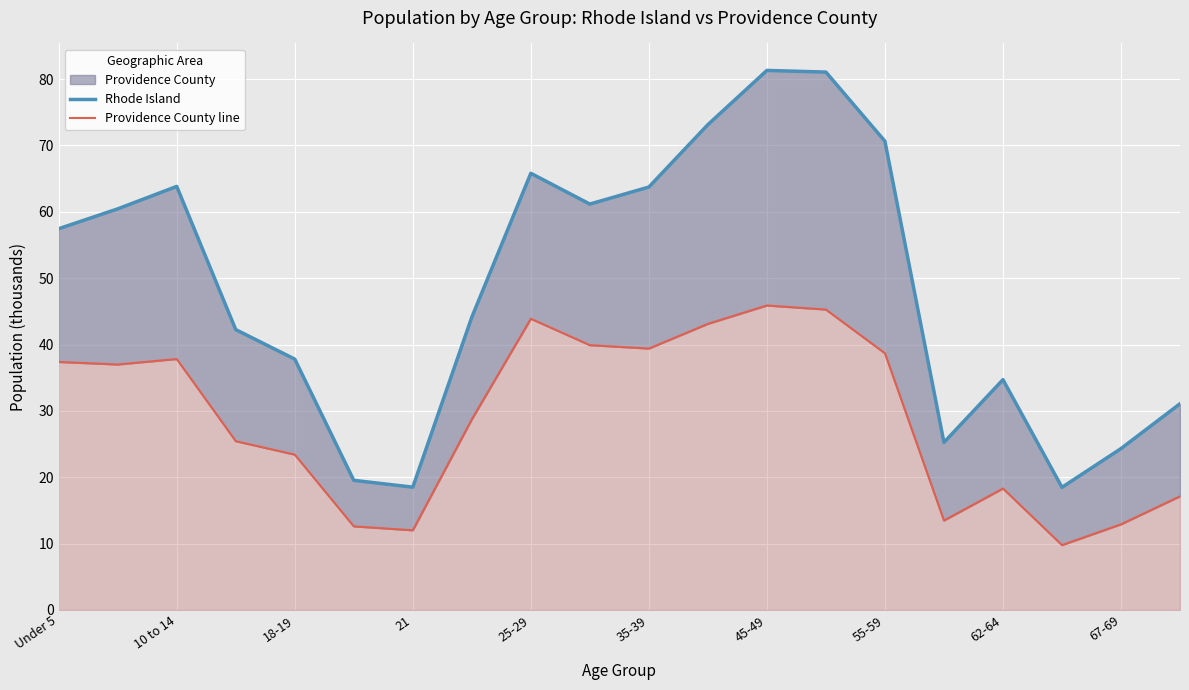

How many categories are shown in the chart?

20